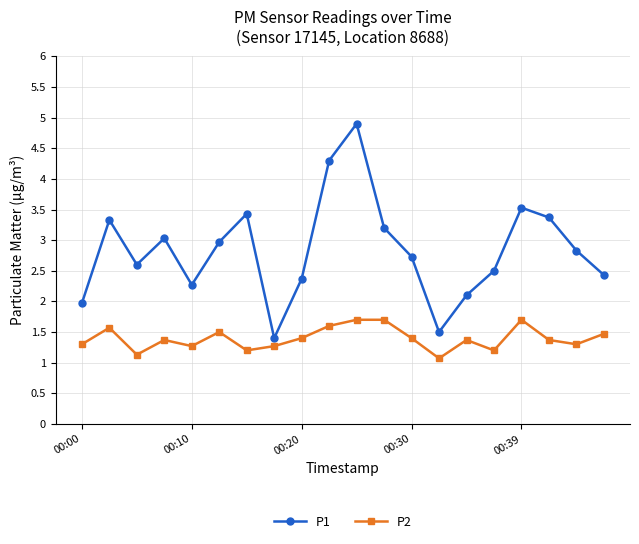

What is the sum of all P2 values?

27.9